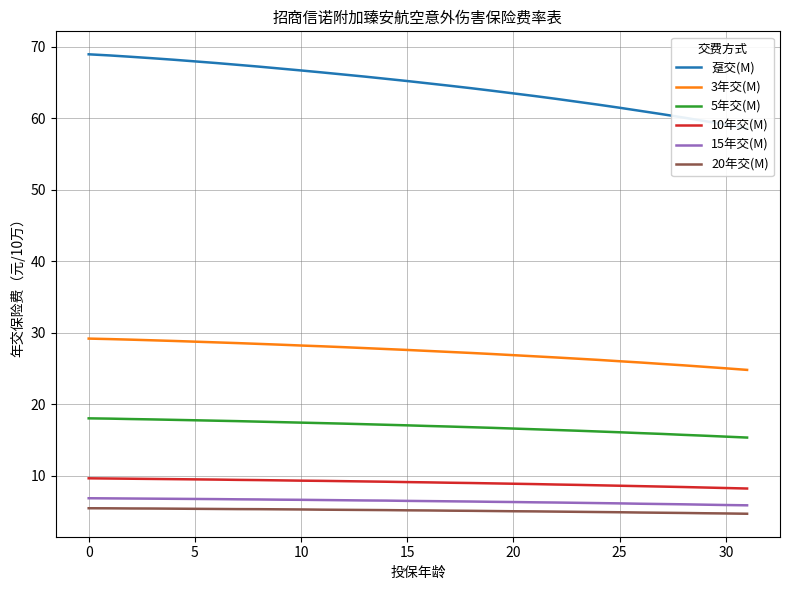

Reading left to right, transcribe all the data shown in this chart.

趸交(M): 69.0	68.8	68.6	68.4	68.2	68.0	67.7	67.5	67.2	67.0	66.7	66.4	66.1	65.8	65.5	65.2	64.9	64.6	64.2	63.9	63.5	63.1	62.7	62.3	61.9	61.5	61.0	60.6	60.1	59.6	59.1	58.6
3年交(M): 29.2	29.1	29.0	28.9	28.9	28.8	28.6	28.6	28.4	28.3	28.2	28.1	28.0	27.9	27.7	27.6	27.4	27.3	27.2	27.0	26.9	26.7	26.5	26.4	26.2	26.0	25.8	25.6	25.4	25.2	25.0	24.8
5年交(M): 18.0	18.0	17.9	17.9	17.8	17.8	17.7	17.6	17.6	17.5	17.4	17.4	17.3	17.2	17.1	17.0	16.9	16.9	16.8	16.7	16.6	16.5	16.4	16.3	16.2	16.1	15.9	15.8	15.7	15.6	15.5	15.3
10年交(M): 9.6	9.6	9.6	9.5	9.5	9.5	9.4	9.4	9.4	9.3	9.3	9.3	9.2	9.2	9.2	9.1	9.1	9.0	9.0	8.9	8.9	8.8	8.8	8.7	8.7	8.6	8.5	8.5	8.4	8.3	8.3	8.2
15年交(M): 6.8	6.8	6.8	6.8	6.8	6.7	6.7	6.7	6.7	6.6	6.6	6.6	6.6	6.5	6.5	6.5	6.4	6.4	6.4	6.3	6.3	6.3	6.2	6.2	6.2	6.1	6.1	6.0	6.0	5.9	5.9	5.8
20年交(M): 5.4	5.4	5.4	5.4	5.4	5.4	5.3	5.3	5.3	5.3	5.3	5.2	5.2	5.2	5.2	5.2	5.1	5.1	5.1	5.0	5.0	5.0	5.0	4.9	4.9	4.9	4.8	4.8	4.8	4.7	4.7	4.7